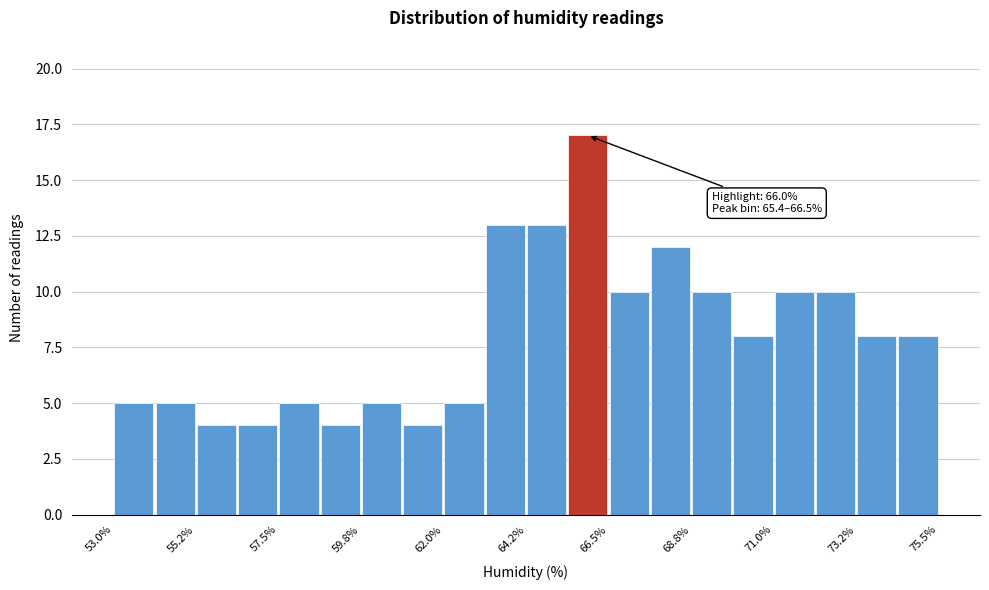

Read against the x-axis, roughly where is the centre of the tallest bar?

66.0